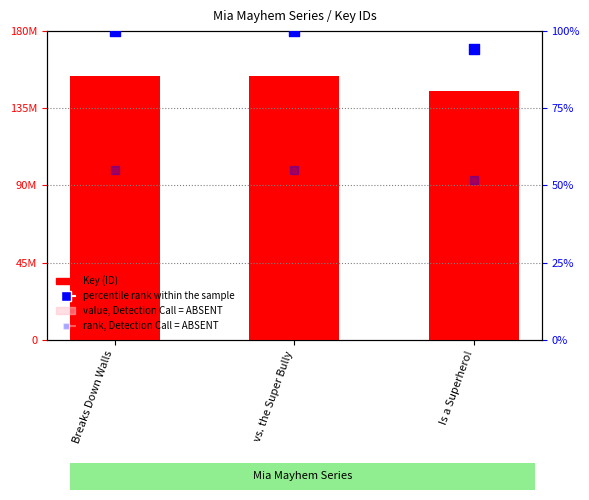

Which series reaches the minimum Y coordinate?

rank, Detection Call = ABSENT